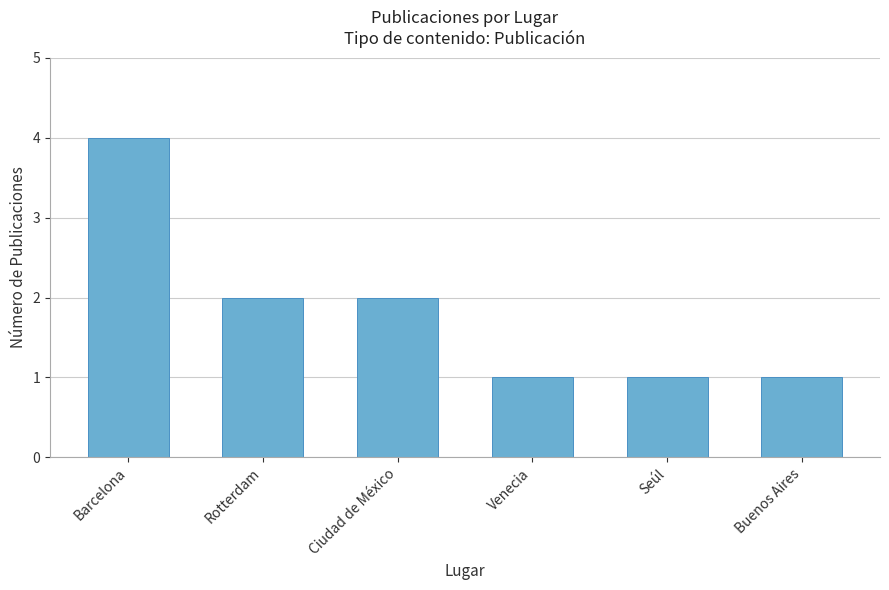

What is the smallest value displayed?

1